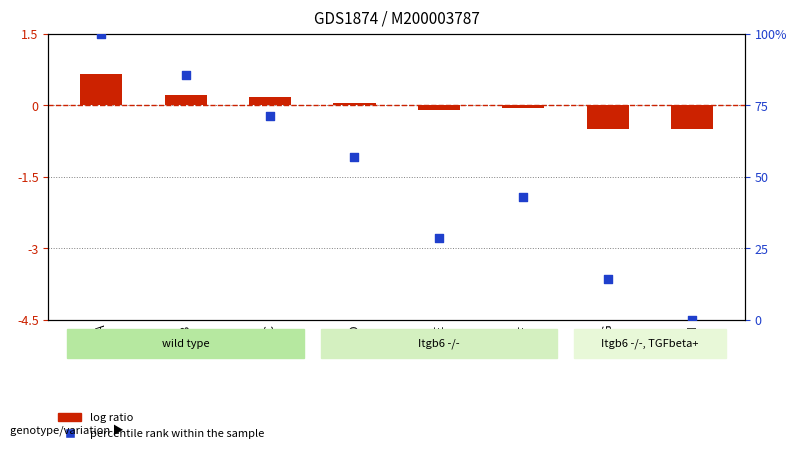

Which series reaches the minimum Y coordinate?

log ratio